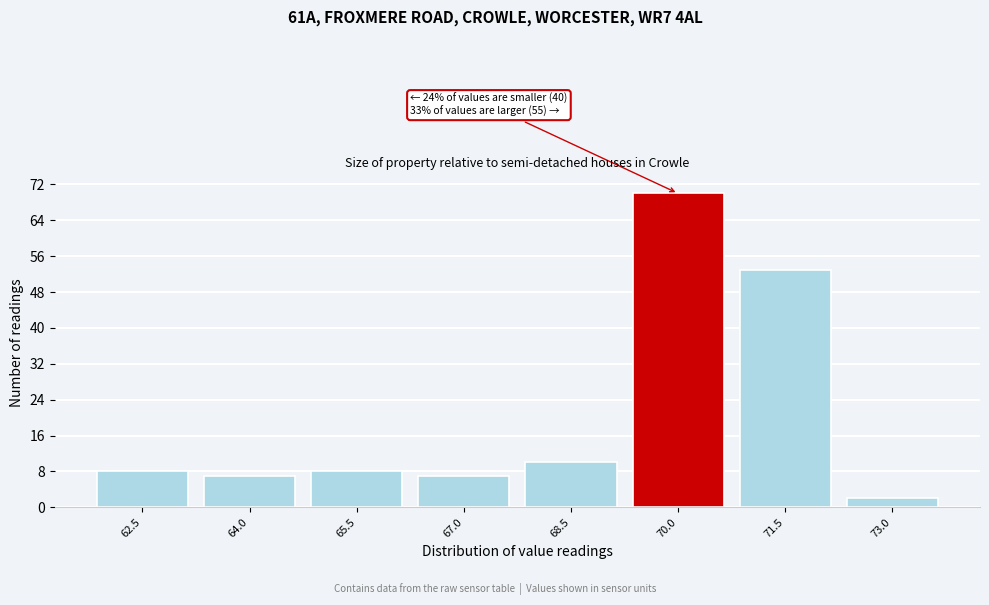

Reading left to right, list all the values displayed in this chart.

62.5=8	64.0=7	65.5=8	67.0=7	68.5=10	70.0=70	71.5=53	73.0=2